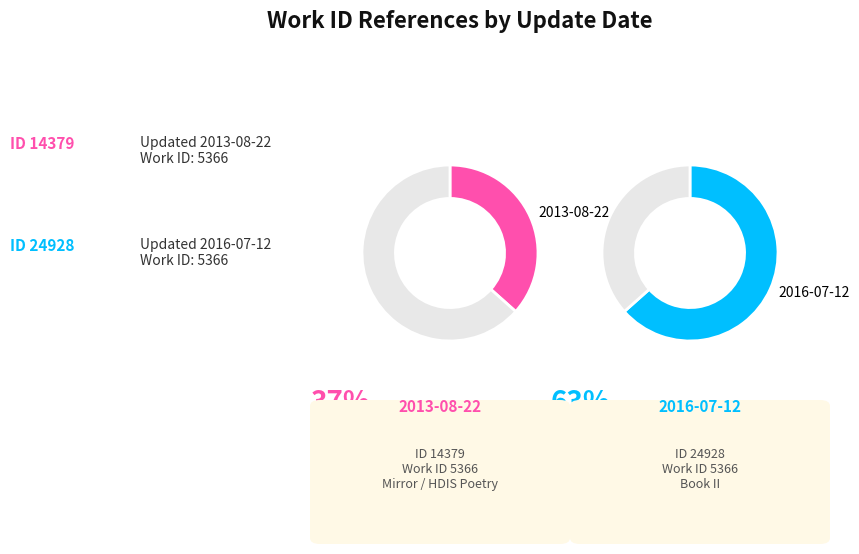

Rank the categories by value from lowest to highest.

2013-08-22, 2016-07-12